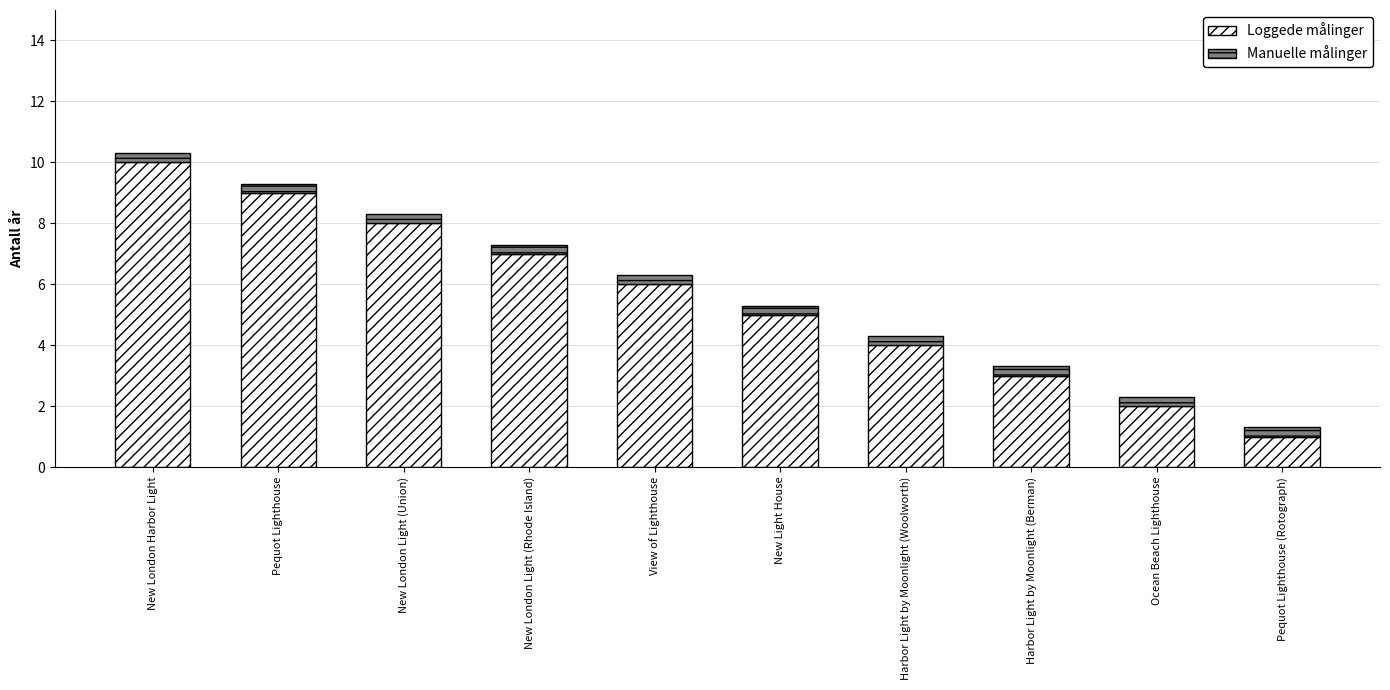

Reading left to right, transcribe the values for Loggede målinger.

New London Harbor Light=10.0	Pequot Lighthouse=9.0	New London Light (Union)=8.0	New London Light (Rhode Island)=7.0	View of Lighthouse=6.0	New Light House=5.0	Harbor Light by Moonlight (Woolworth)=4.0	Harbor Light by Moonlight (Berman)=3.0	Ocean Beach Lighthouse=2.0	Pequot Lighthouse (Rotograph)=1.0